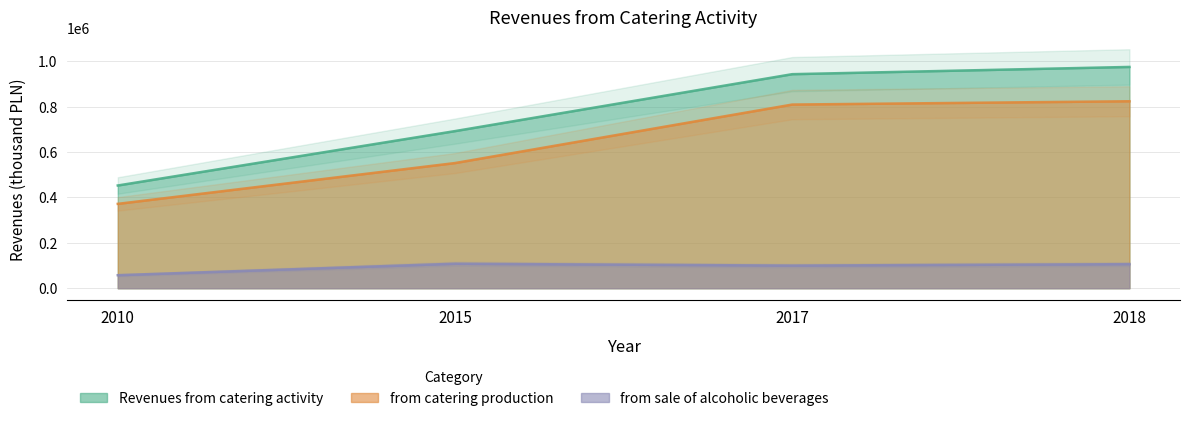

What is the lowest value of the from catering production series?

371405